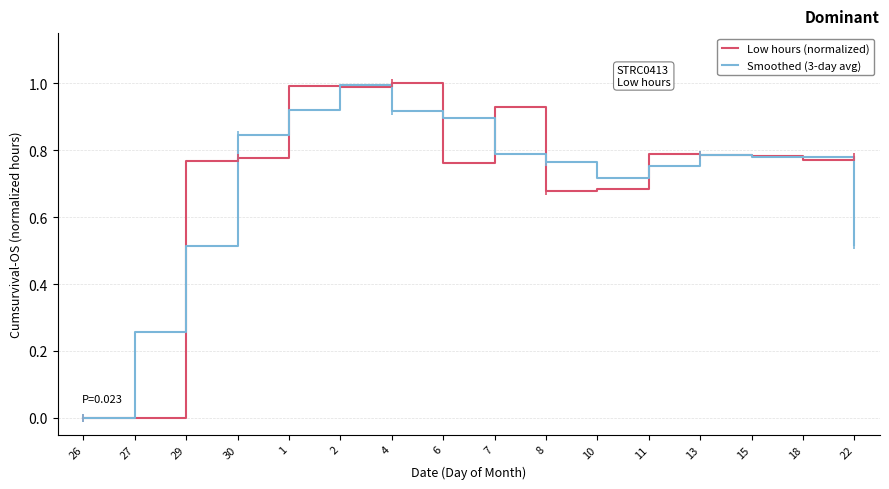

At 6, list the series in order from largest to smallest.

Smoothed (3-day avg), Low hours (normalized)